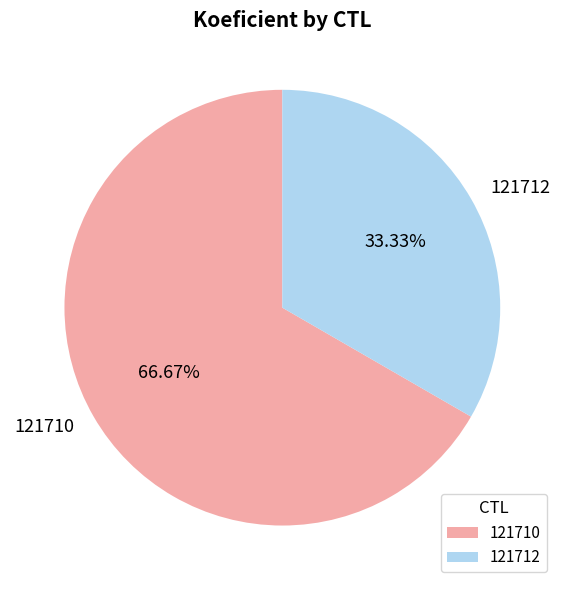

Is it true that 121712 is 33% of the pie?

True